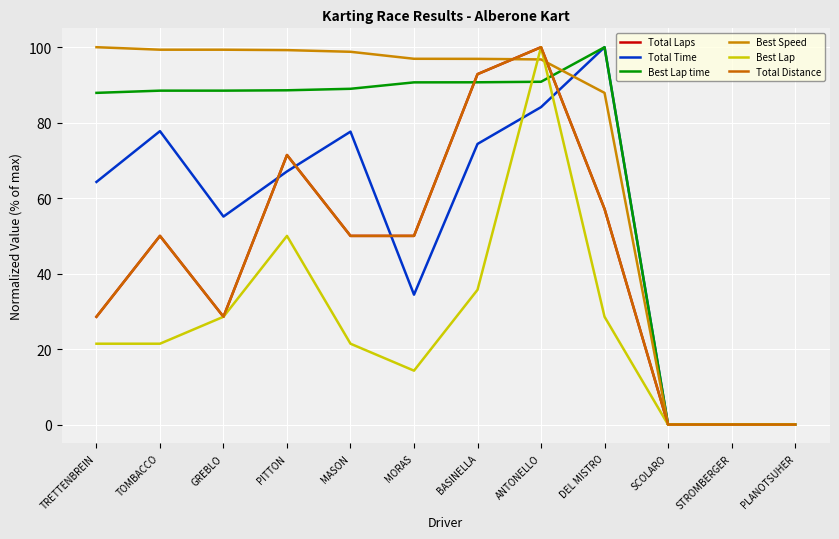

Does the chart display data point markers on the line(s)?

No